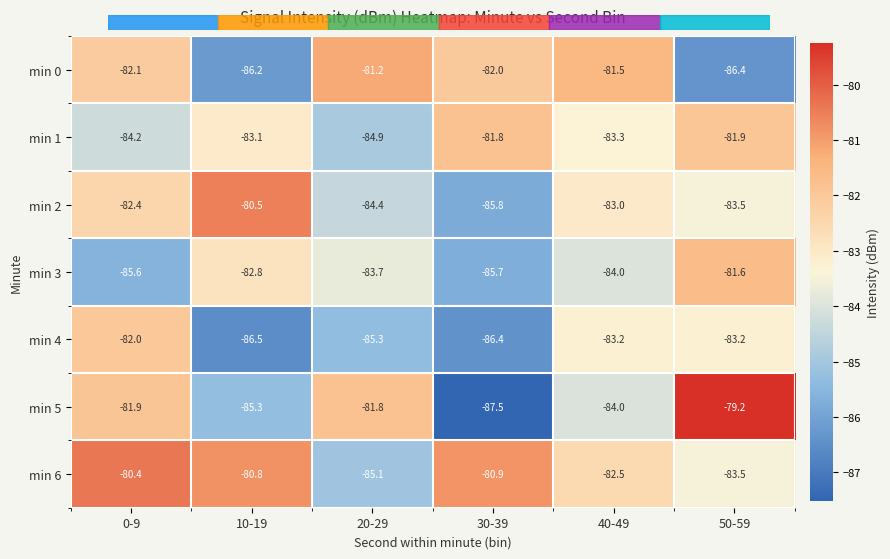

Where does the min 3 series first go above -83?

10-19